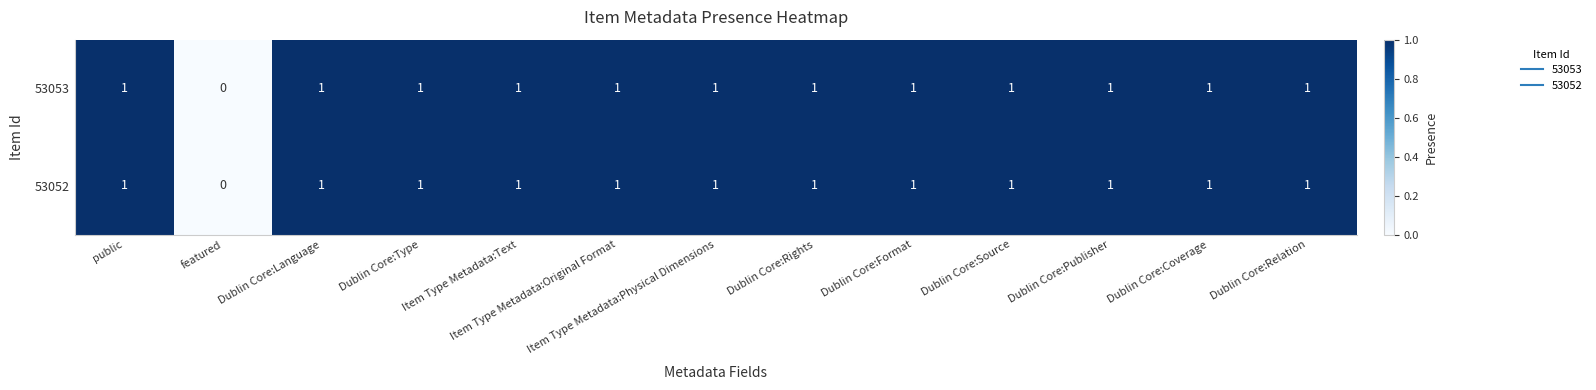

True or false: 53053 has a value of 1 at featured.

False